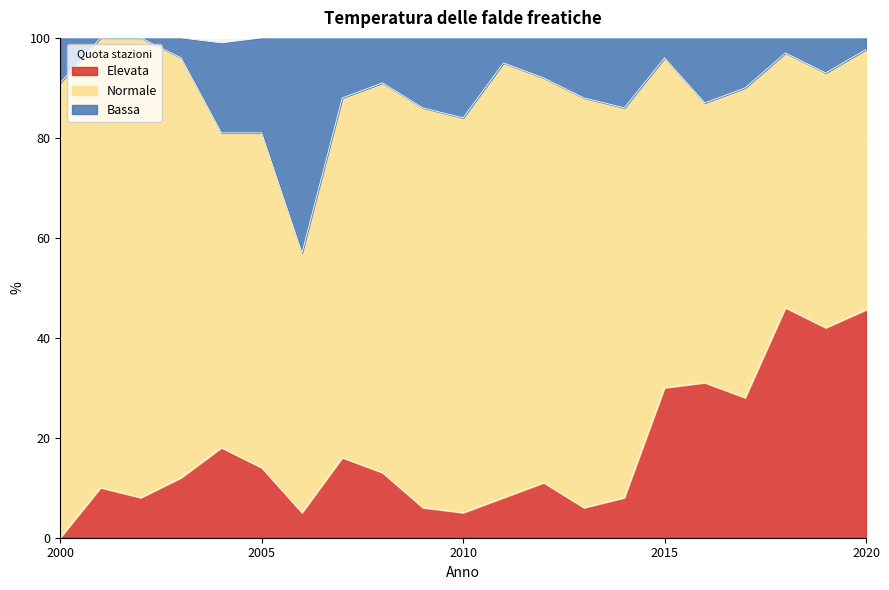

The value of Elevata at 2007 is 16.0. True or false?

True